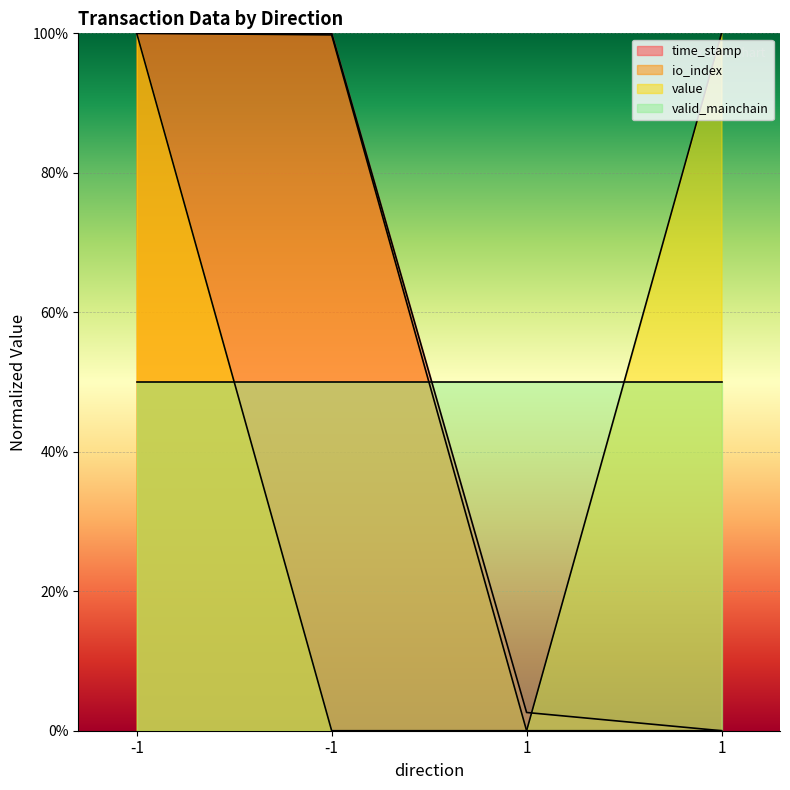

What is the difference between the maximum and second lowest values in the time_stamp series?

97.4